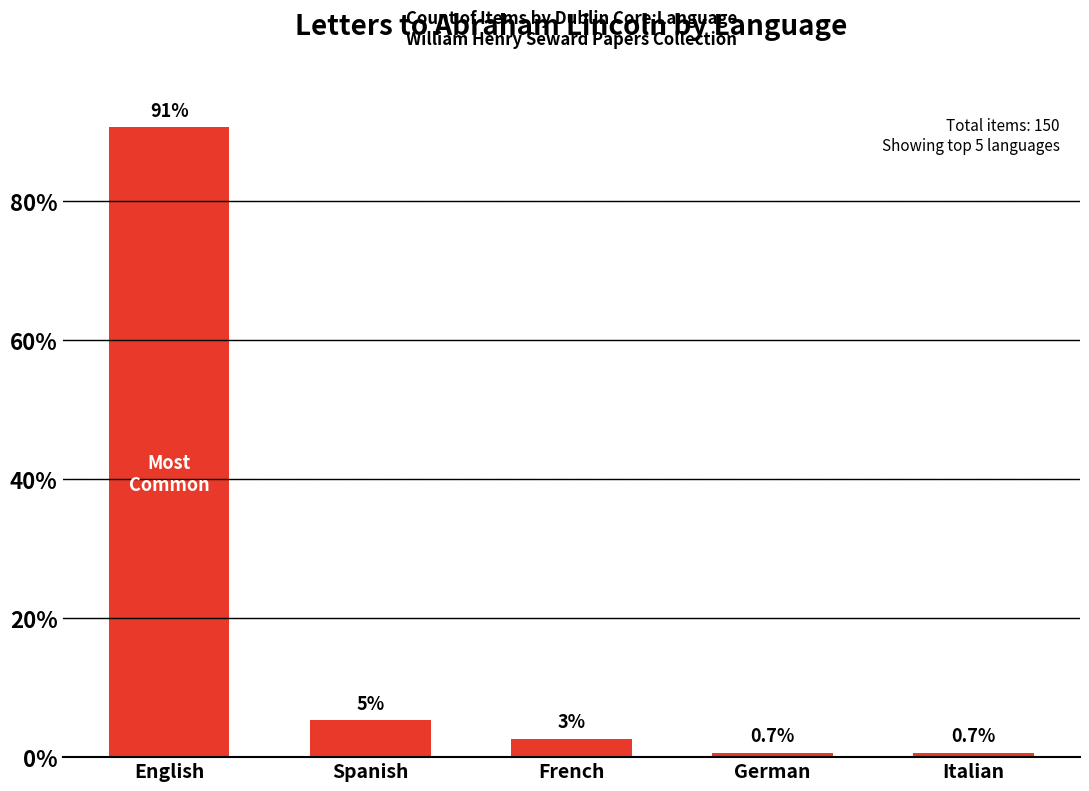

How many values are below 2?

2